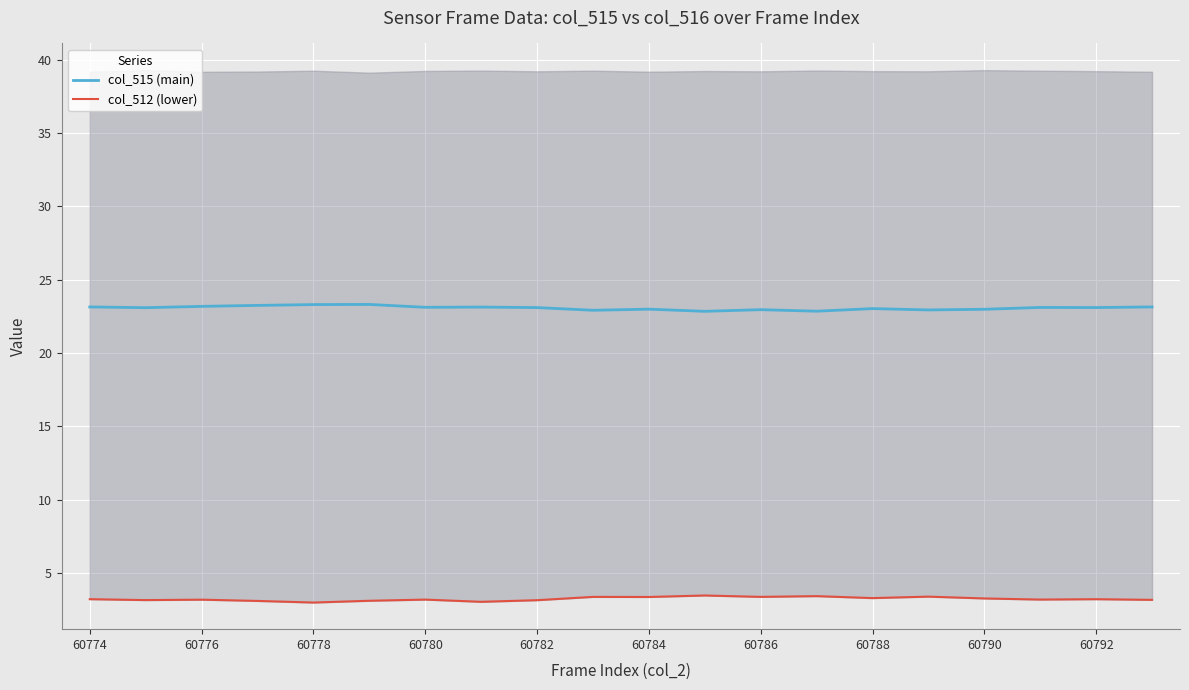

At how many categories does at least one series exceed 5?

20